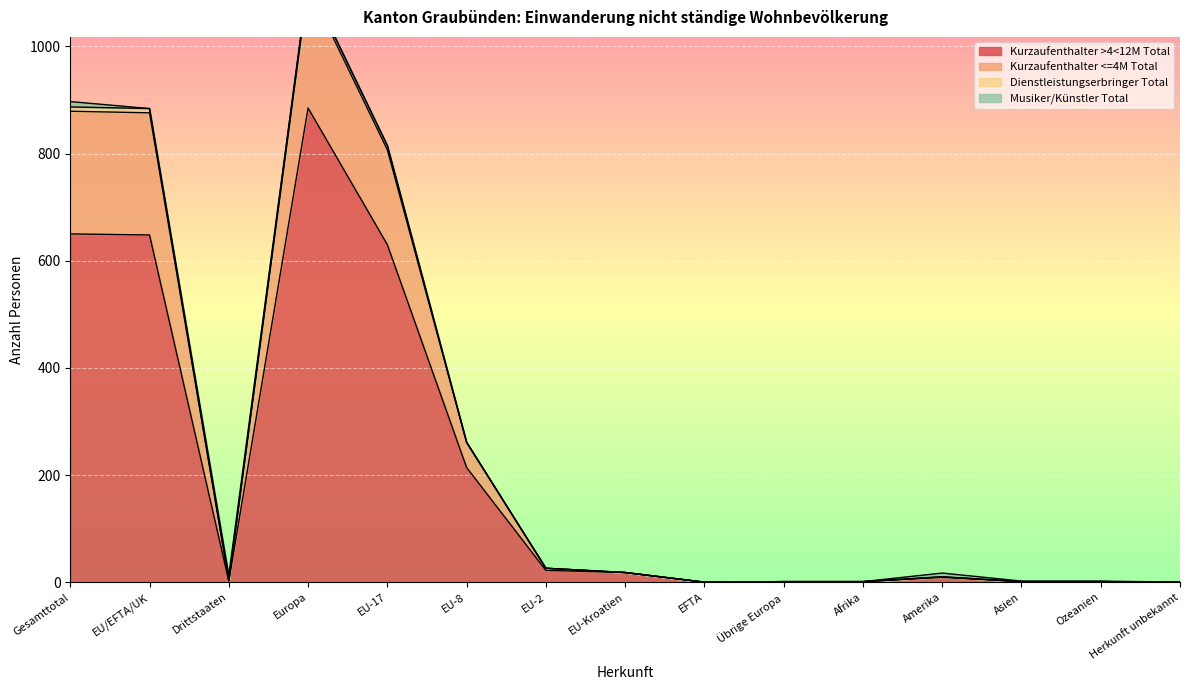

The value of Kurzaufenthalter >4<12M Total at Herkunft unbekannt is -438. True or false?

False